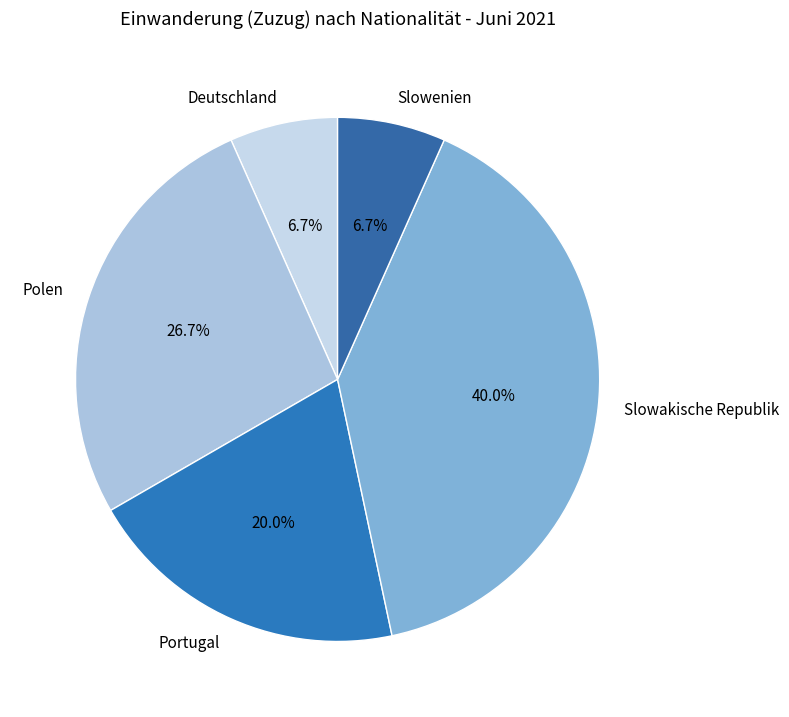

How many segments does this pie chart have?

5